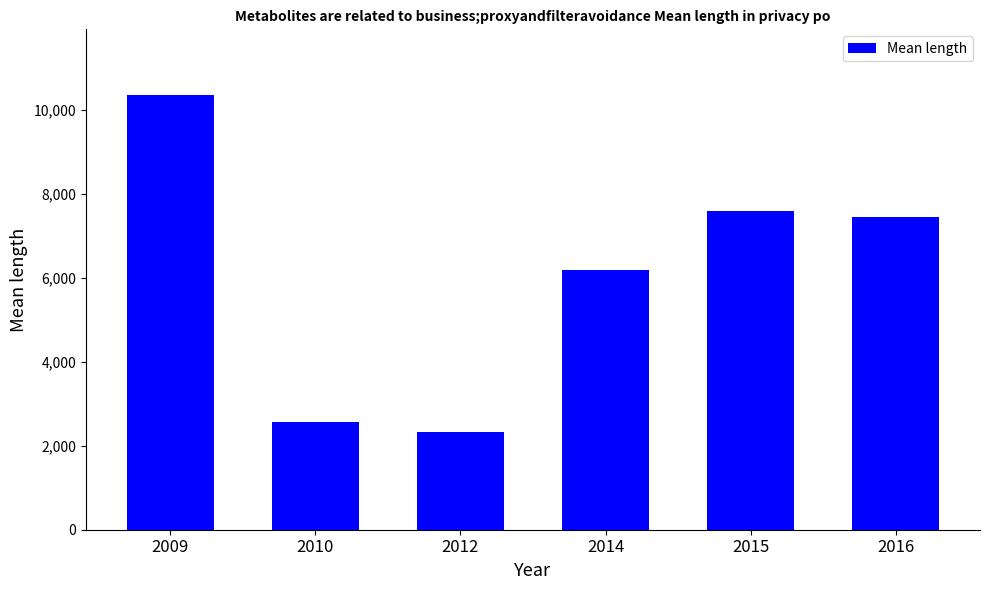

Which category has the lowest value across all series?

2012